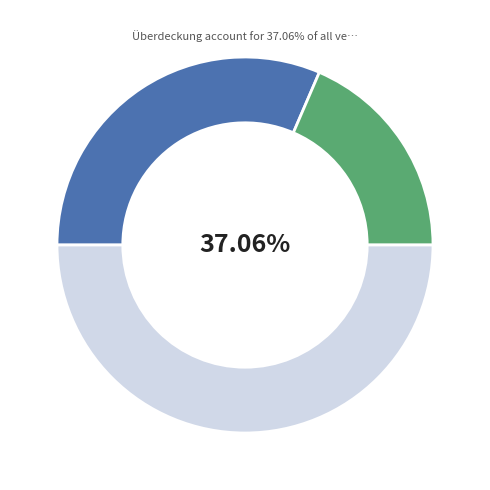

Which slice is the largest?

Deckungsmasse